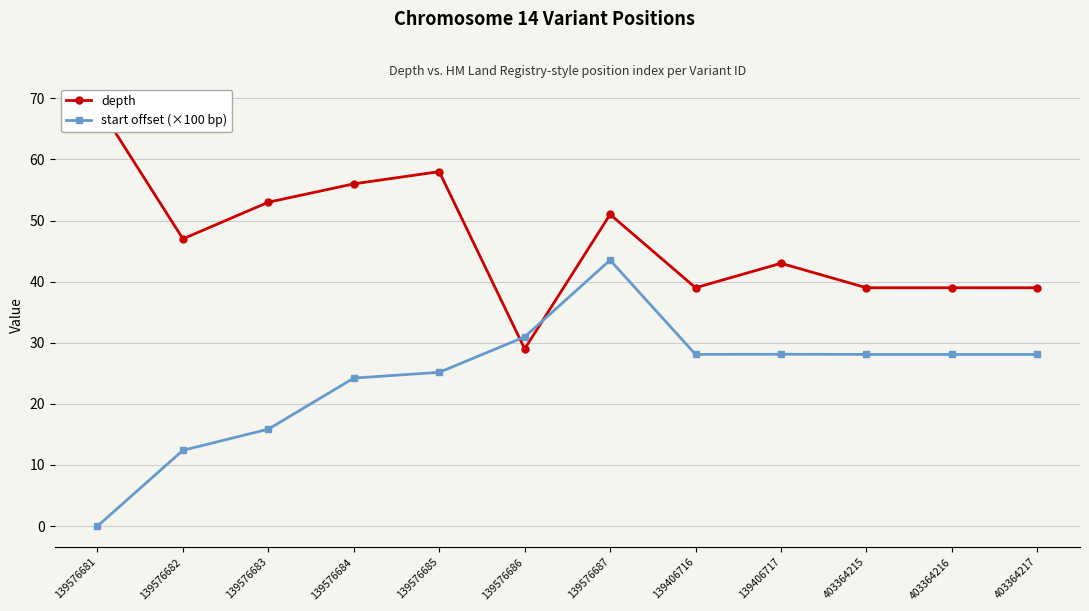

Which has a higher value, 139406716 or 139576686?

139406716